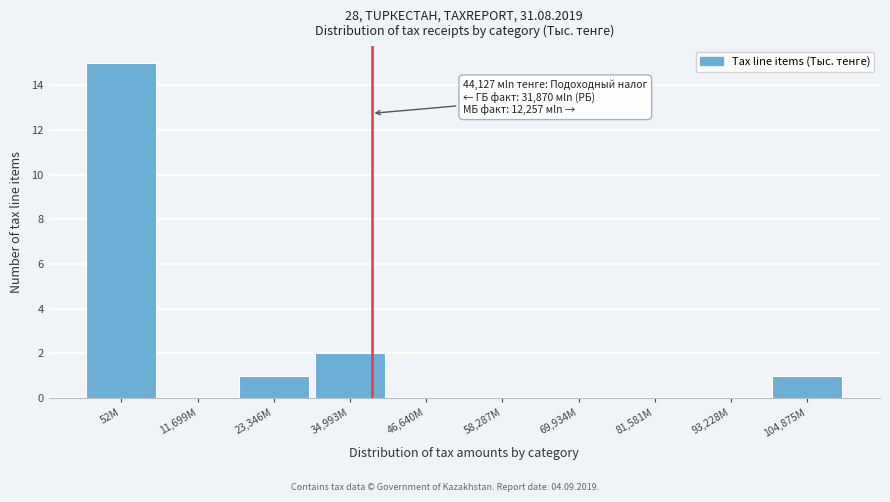

Reading left to right, transcribe all the data shown in this chart.

52M=15	11,699M=0	23,346M=1	34,993M=2	46,640M=0	58,287M=0	69,934M=0	81,581M=0	93,228M=0	104,875M=1